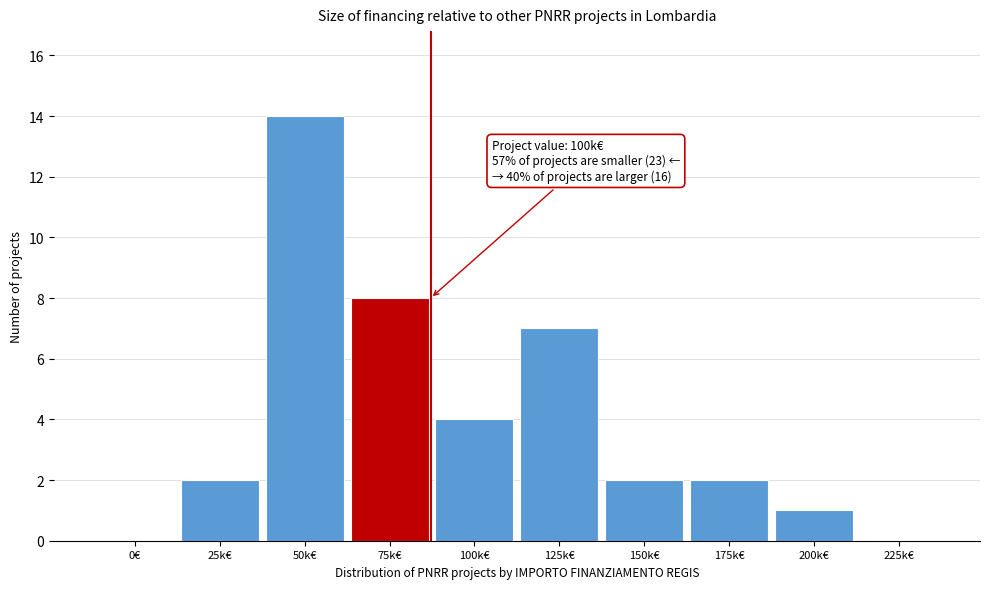

Reading left to right, transcribe all the data shown in this chart.

0€=0	25k€=2	50k€=14	75k€=8	100k€=4	125k€=7	150k€=2	175k€=2	200k€=1	225k€=0